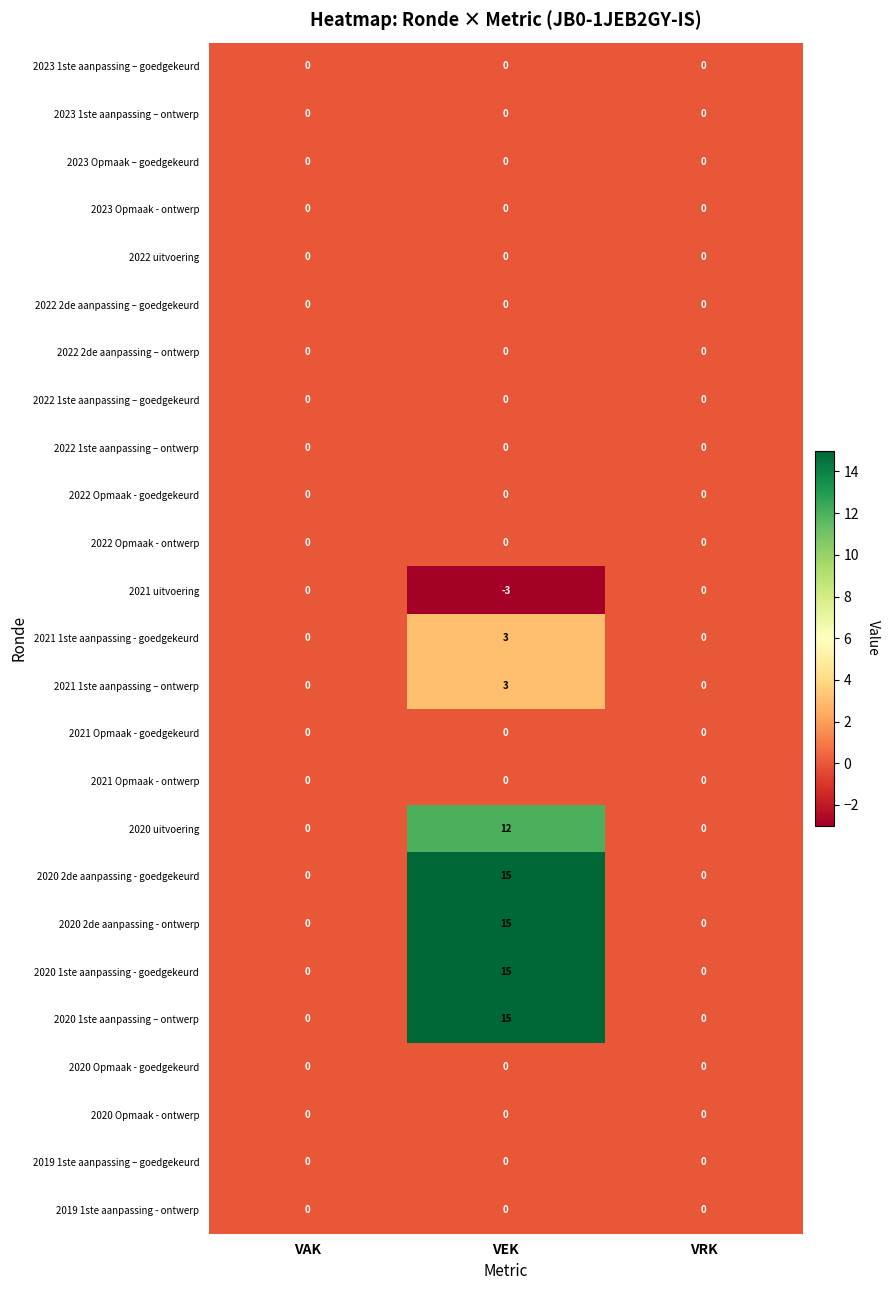

What is the greatest value displayed?

15